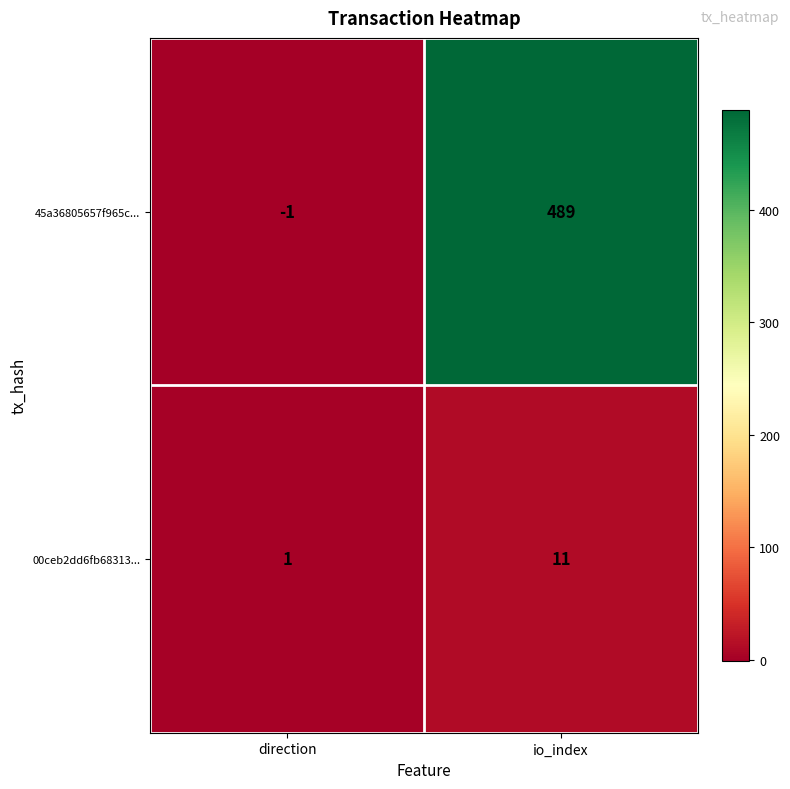

What is the sum of the 45a36805657f965c... values at direction and io_index?

488